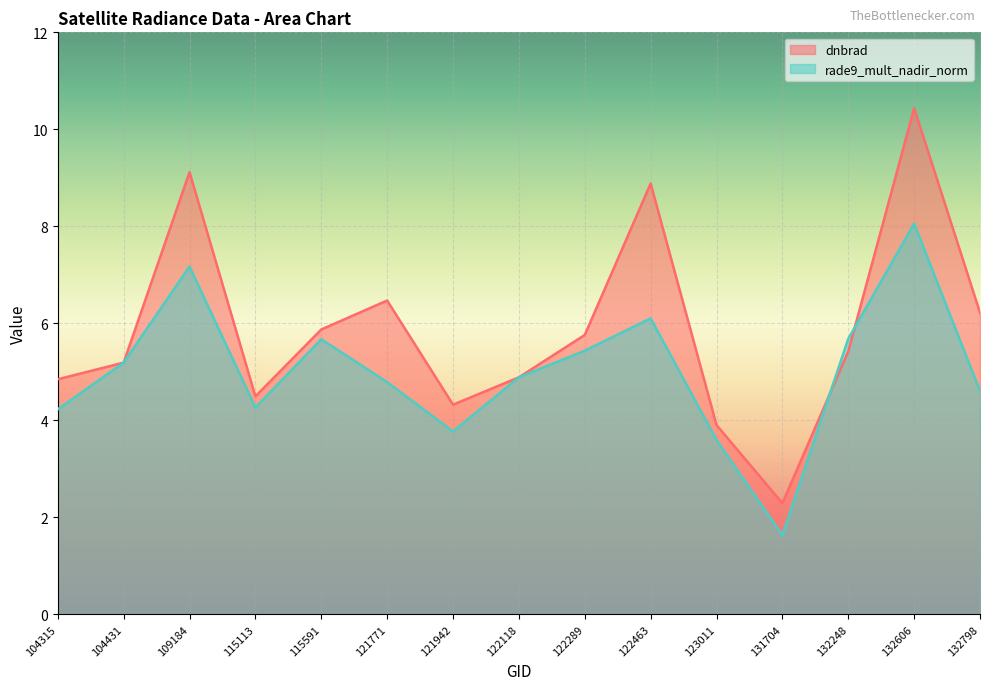

Which has a higher value, 121771 or 132248?

121771